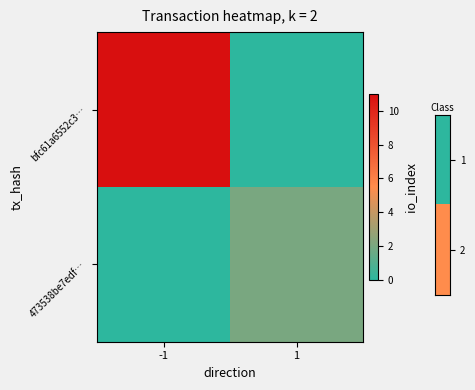

Reading left to right, what are all the values shown in this chart?

bfc61a6552c3…: -1=11	1=0
473538be7edf…: -1=0	1=2